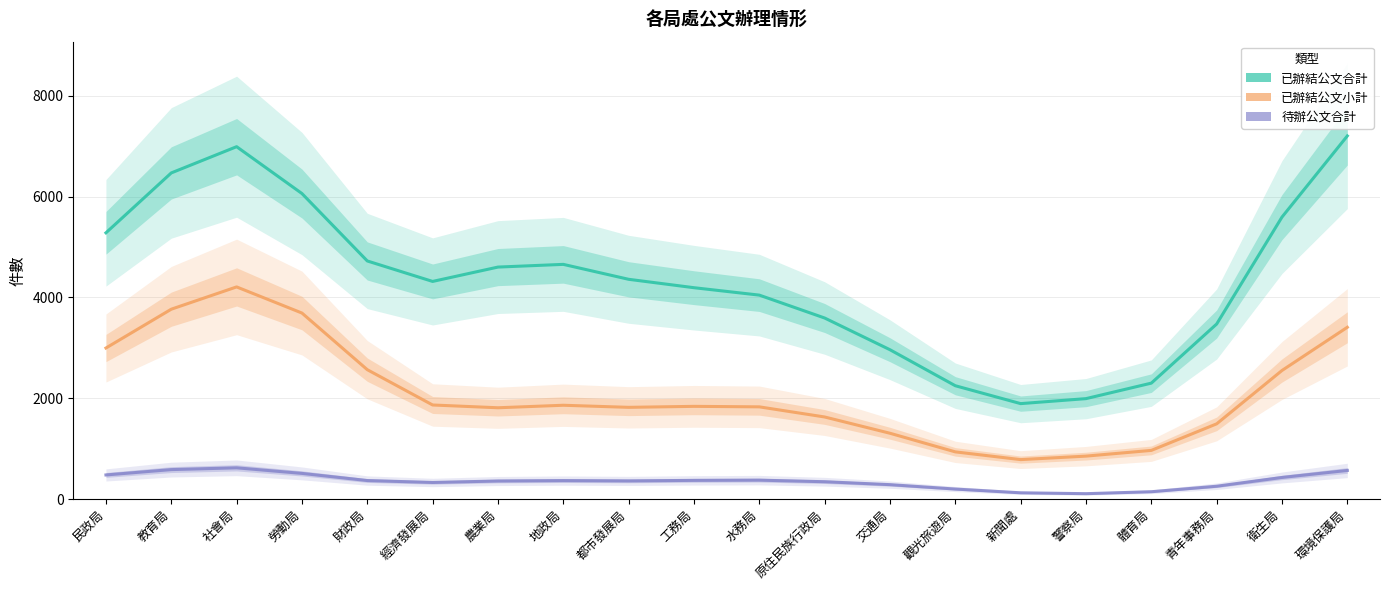

Count the number of categories in the chart.

20